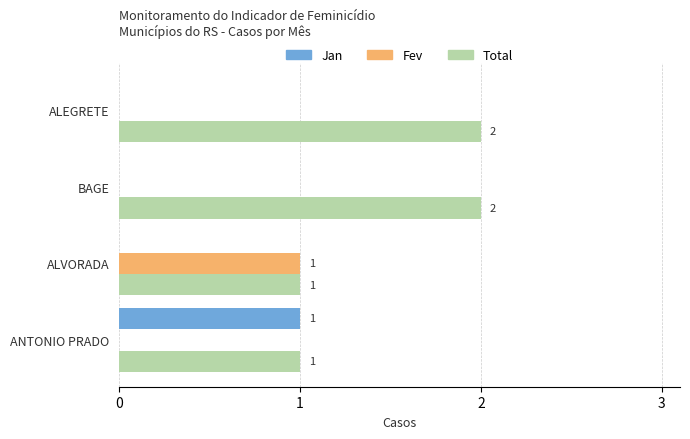

Is the value of Total at ALEGRETE greater than the value of Fev at BAGE?

Yes